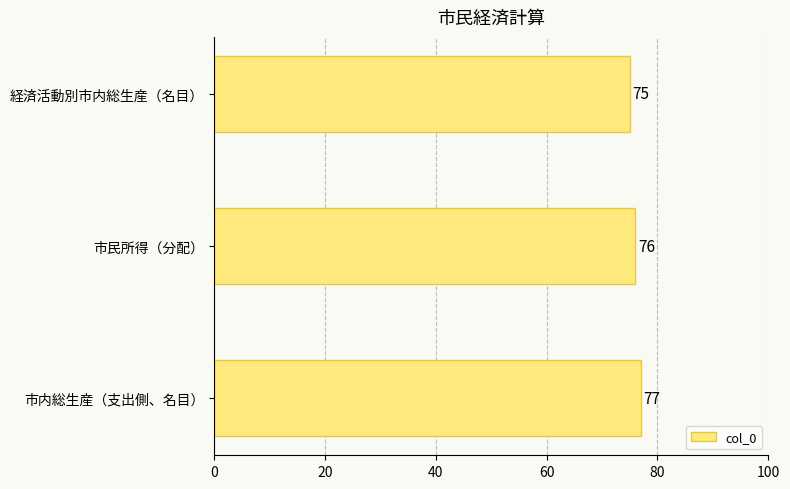

Is it true that the value at 市民所得（分配） is 130?

False